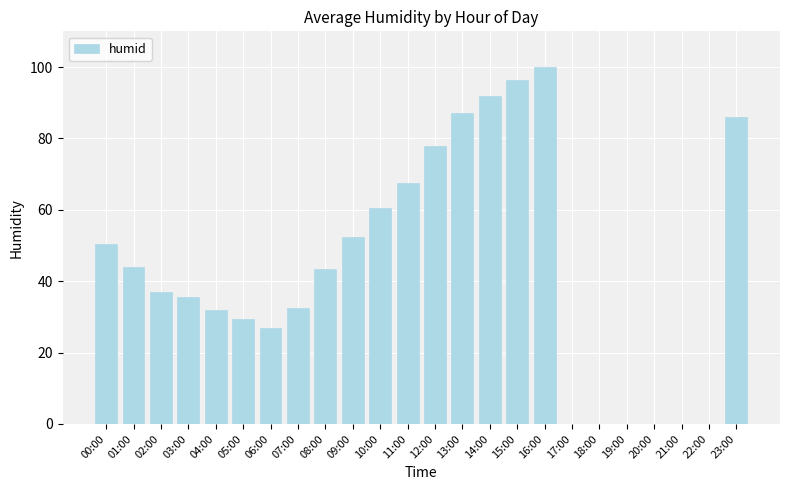

Is it true that the value at 02:00 is 59.8?

False